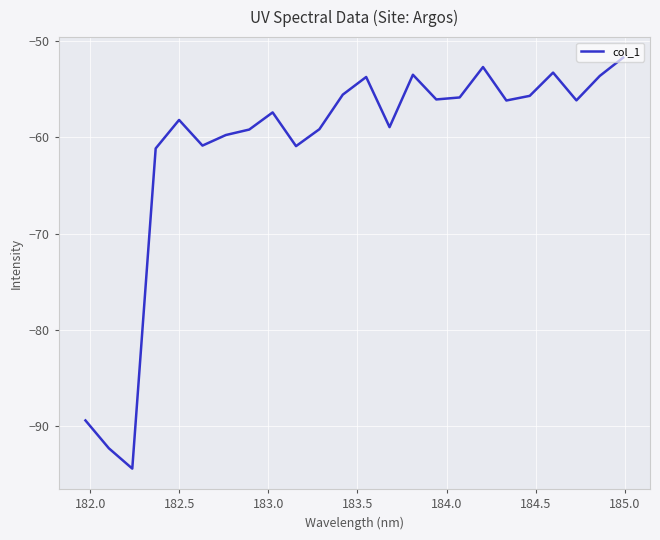

What is the difference between the maximum and minimum values?

42.8